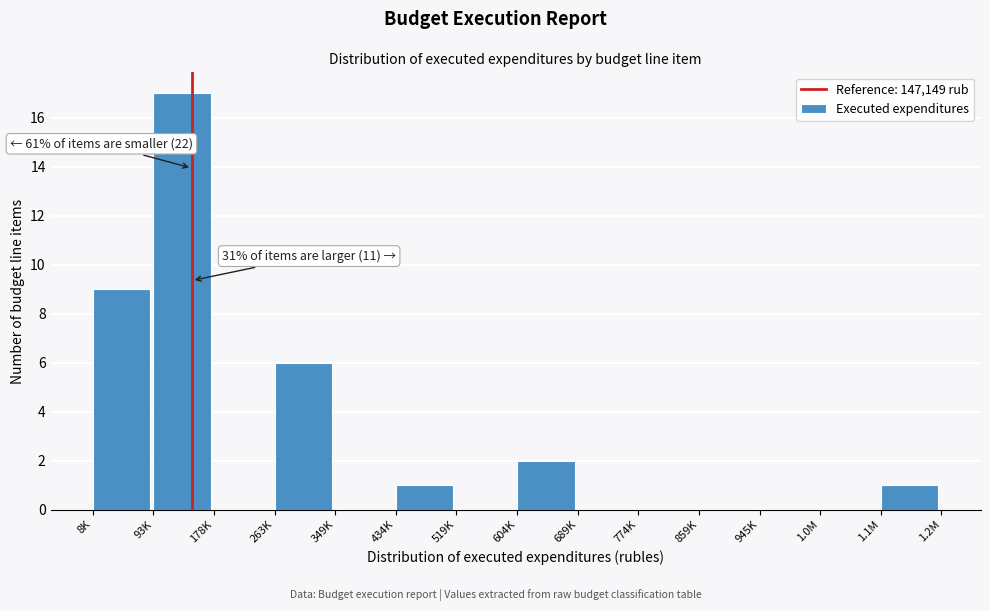

Reading right to left, what are all the values shown in this chart?

1.1M=1	1.0M=0	945K=0	859K=0	774K=0	689K=0	604K=2	519K=0	434K=1	349K=0	263K=6	178K=0	93K=17	8K=9